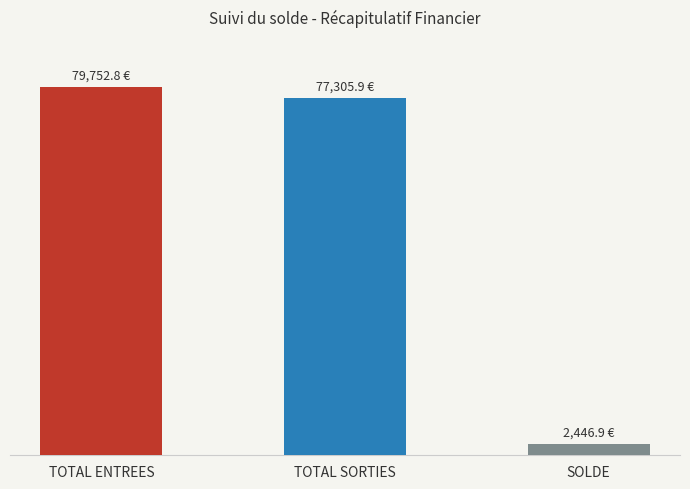

What is the label of the 3rd bar from the right?

TOTAL ENTREES